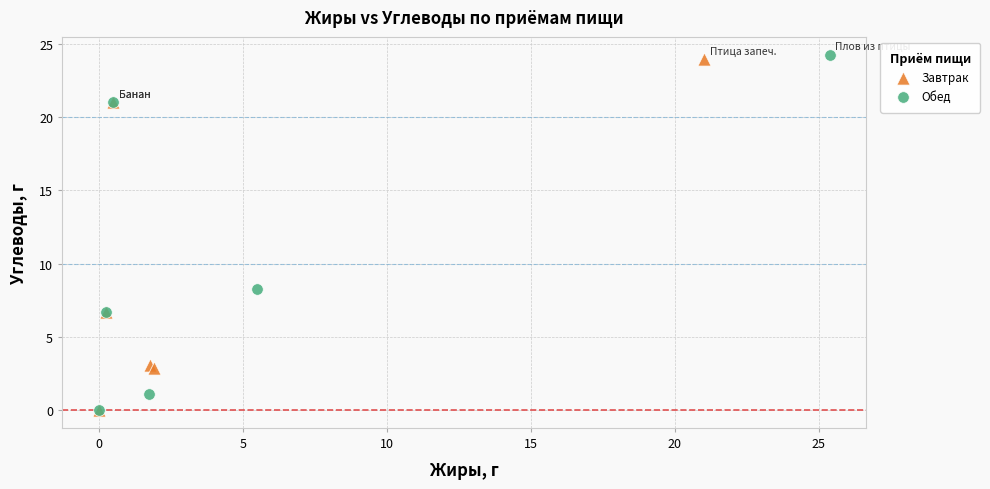

Which series has the widest spread of Y values?

Обед